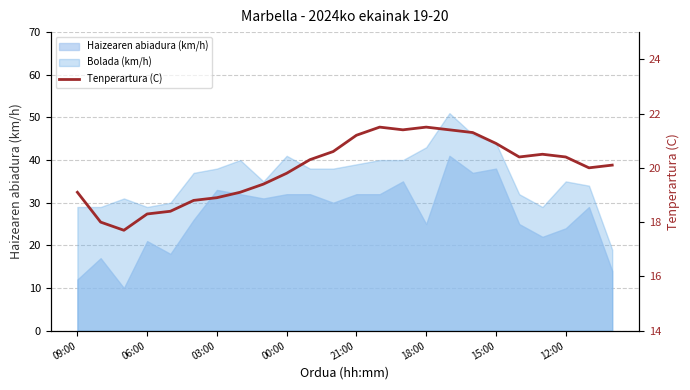

What is the ratio of the value at 20 to the value at 14?

1.0